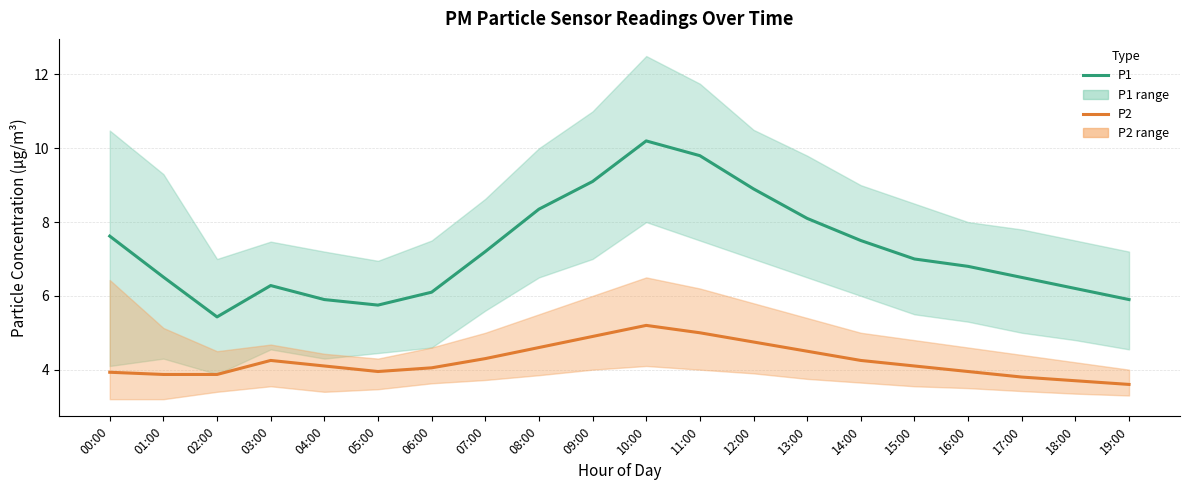

What is the difference between the maximum and minimum values in the P2 series?

1.6